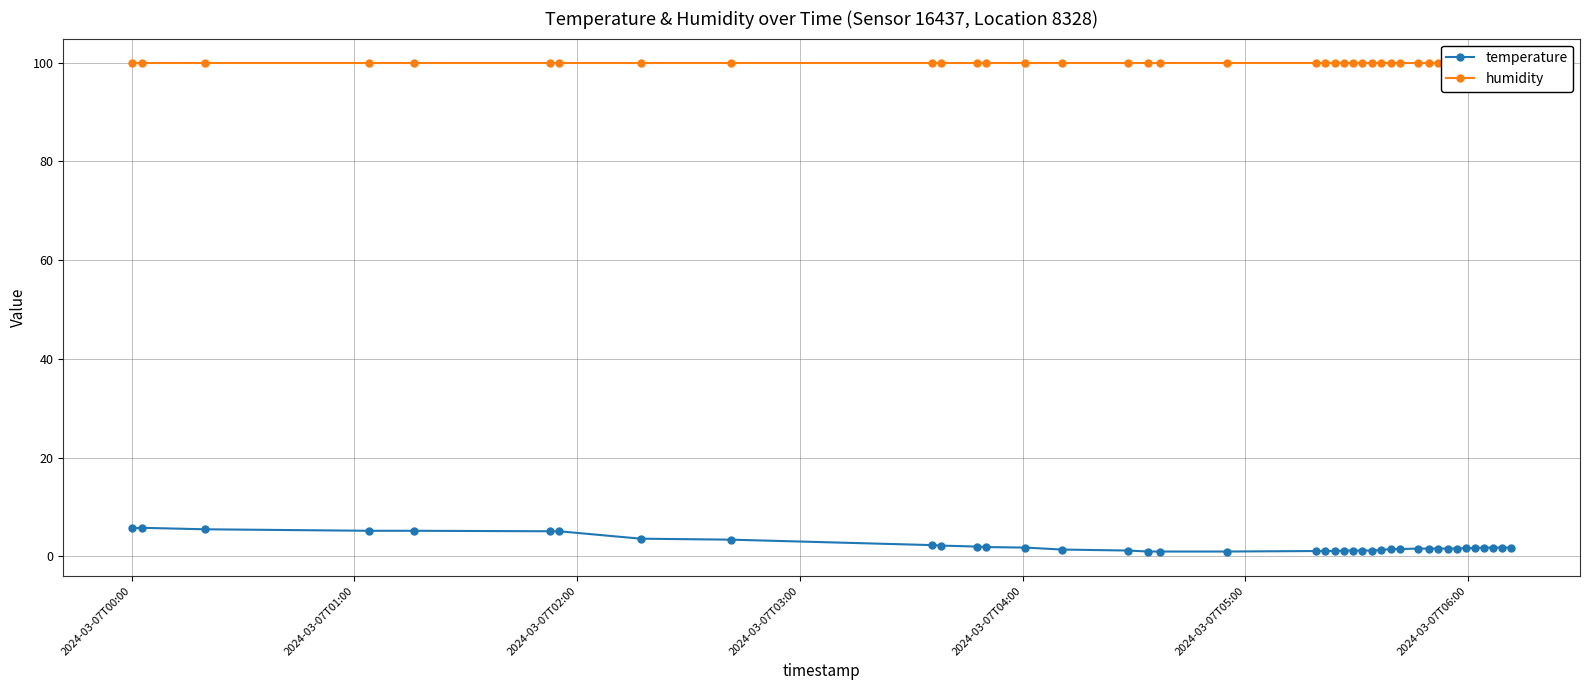

What are all the series names shown in the legend?

temperature, humidity